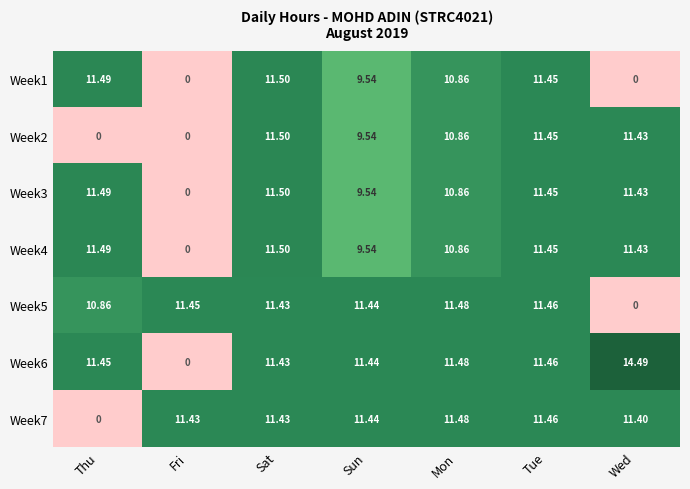

Where does the Week2 series first go above 10?

Sat